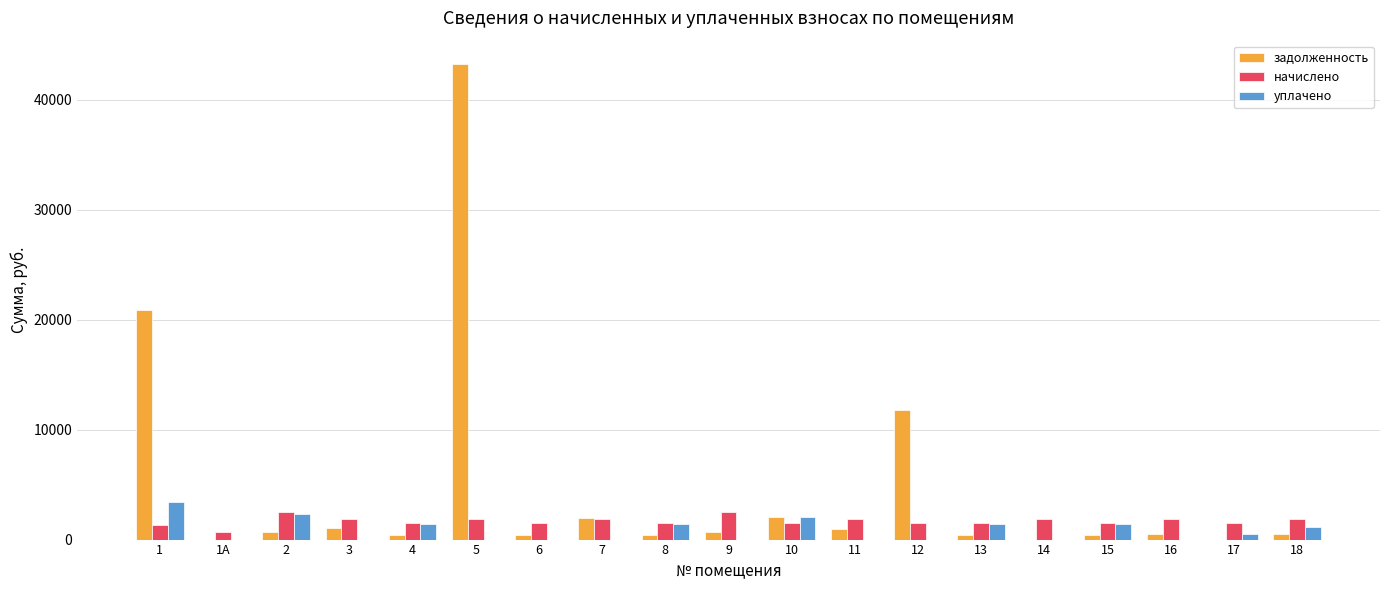

Count the number of categories in the chart.

19